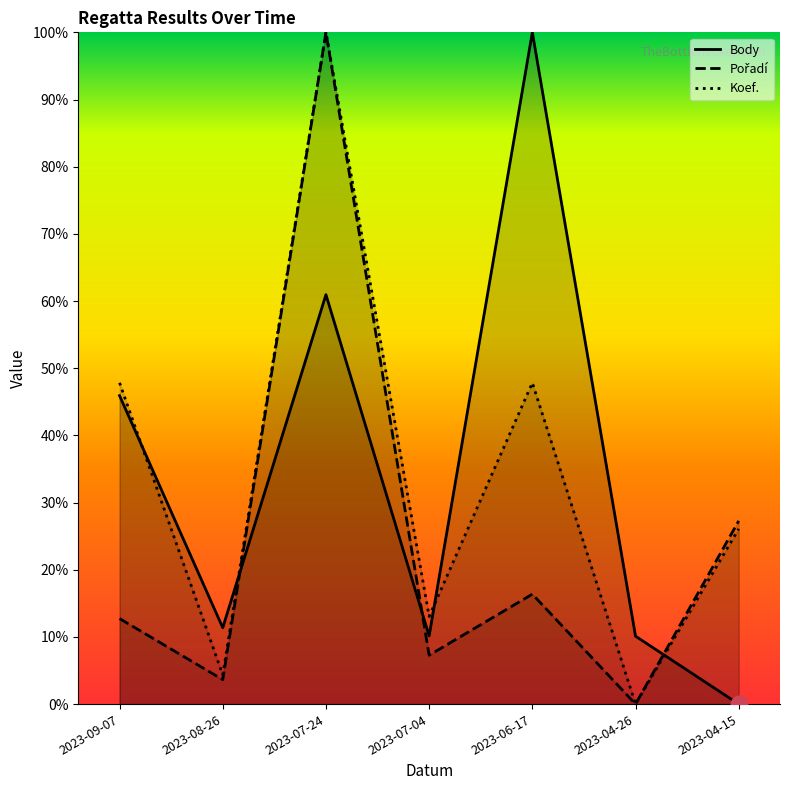

How many categories are shown in the chart?

7